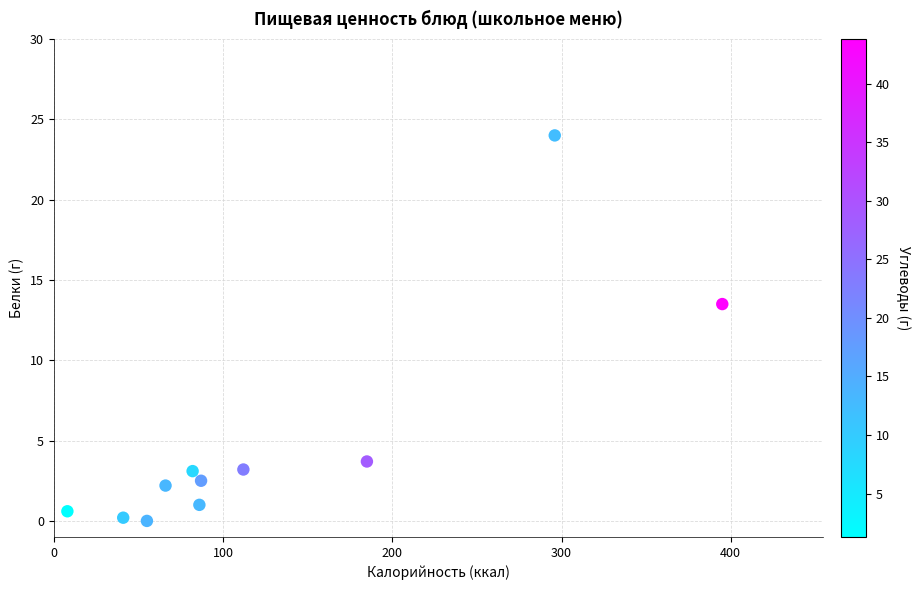

What is the range of Y values (max minus min)?

24.0